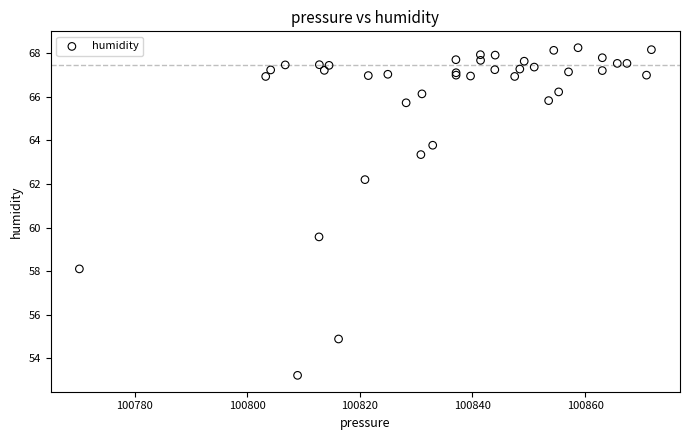

What Y value in the scatter plot is closest to 60?

59.6